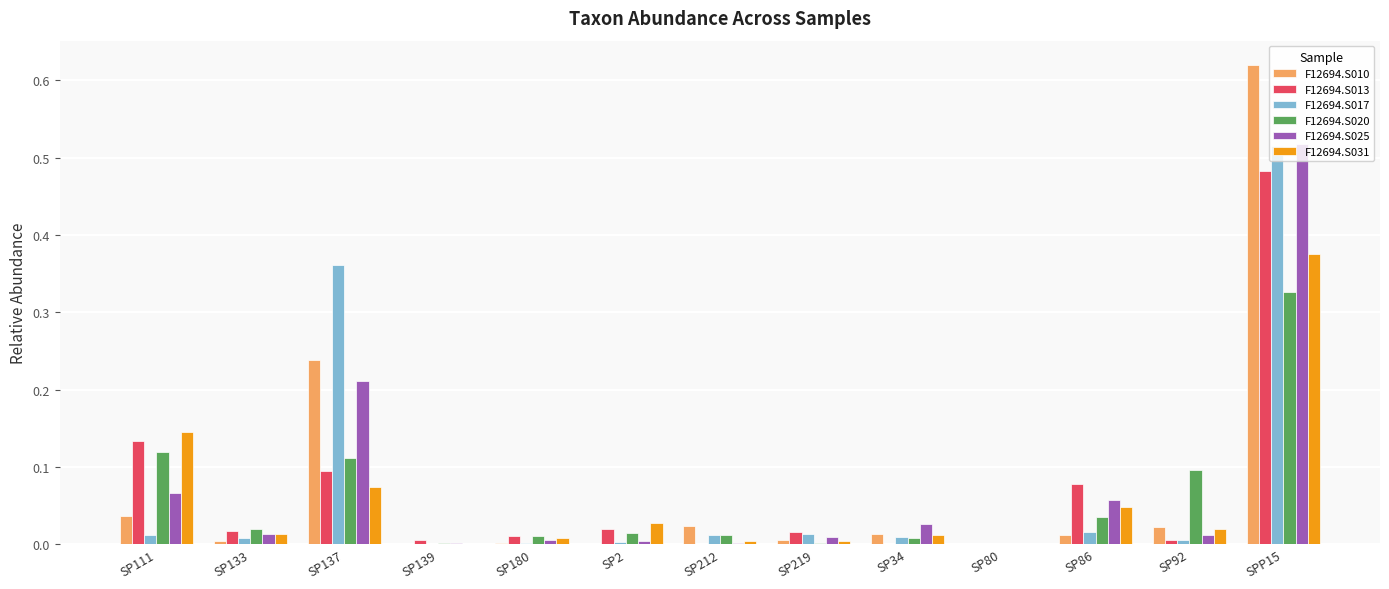

What is the sum of all F12694.S013 values?

0.9